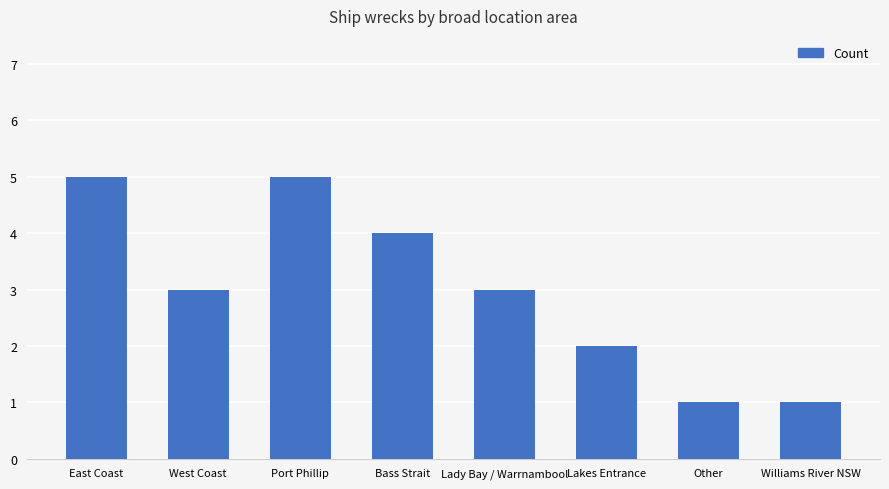

Where does the data first go above 3?

East Coast